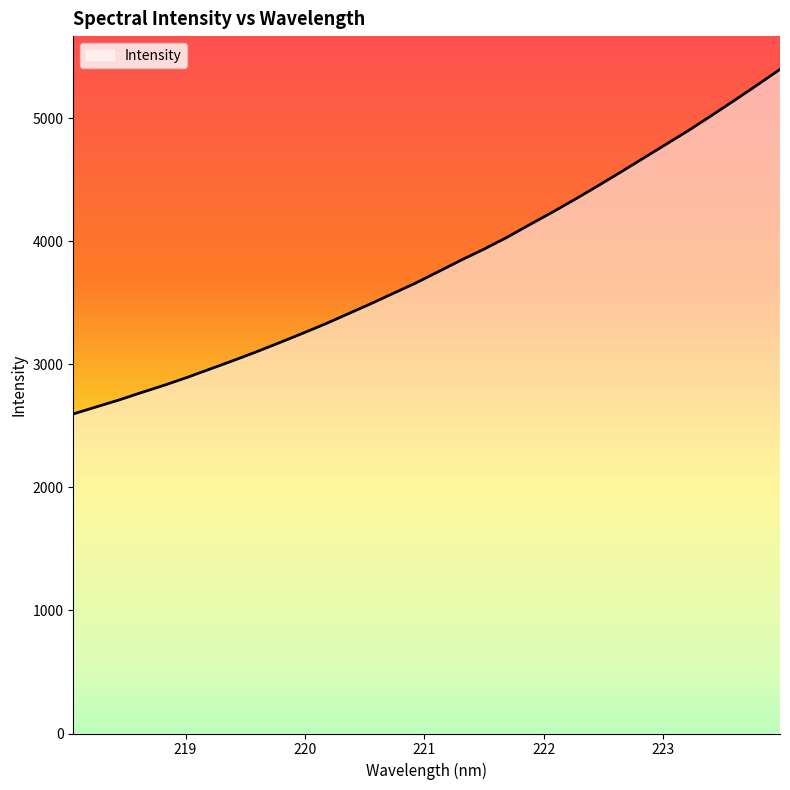

What is the difference between the maximum and minimum values?

2800.6